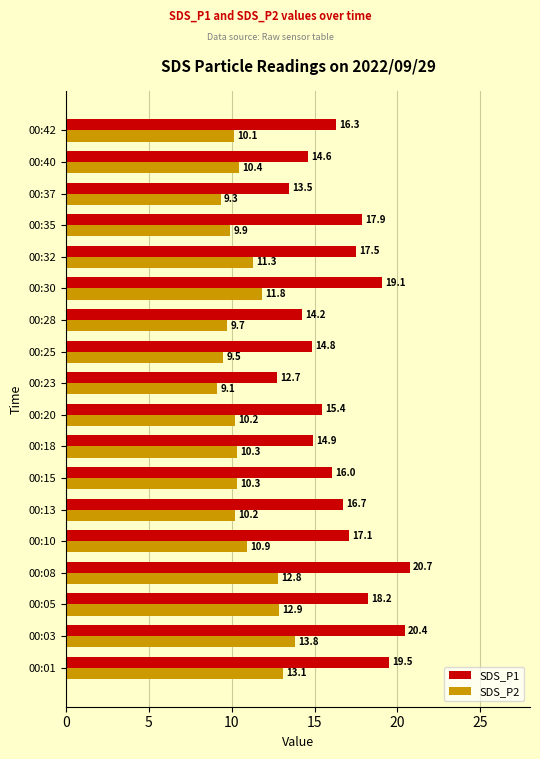

What is the greatest value displayed?

20.7